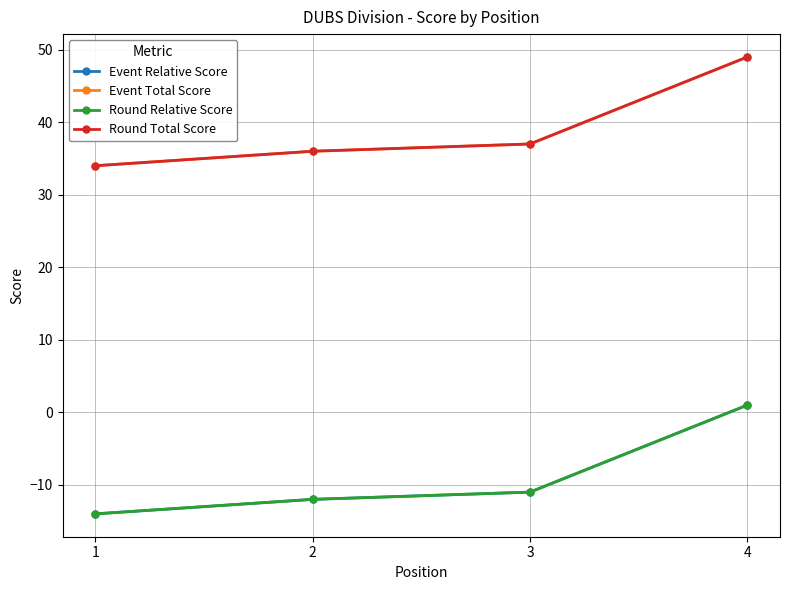

How many lines are shown in the chart?

4